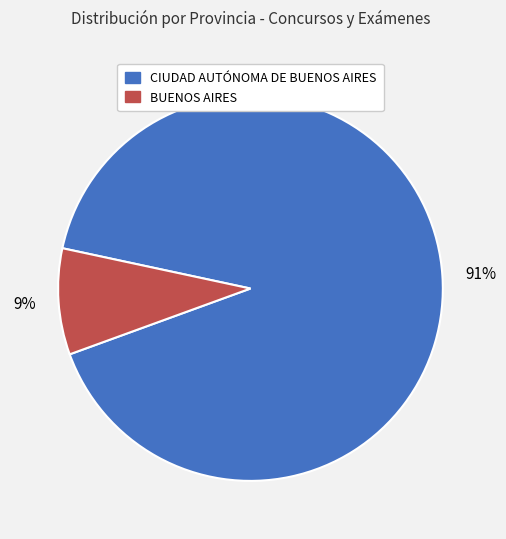

Is 91% the majority of the pie?

Yes